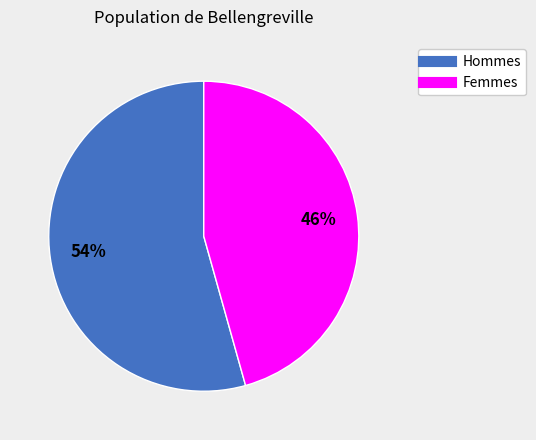

To the nearest percent, what is the average slice percentage?

50%